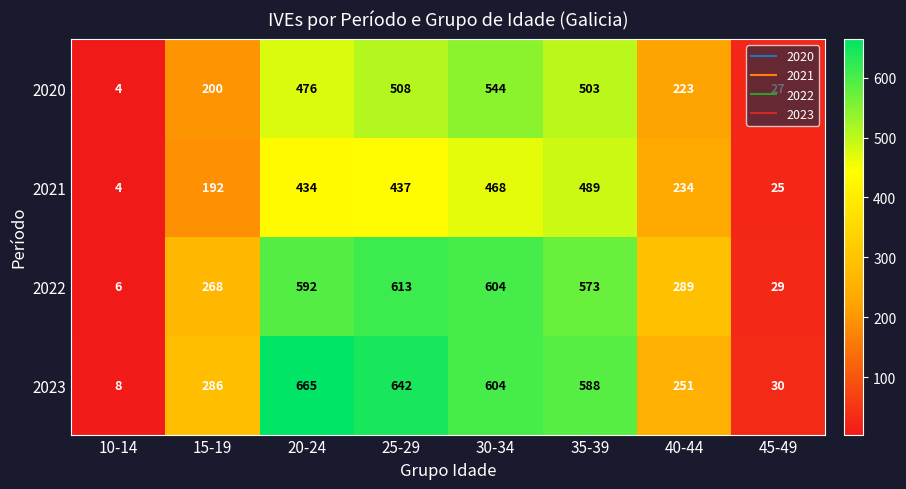

What is the minimum value shown in the chart?

4